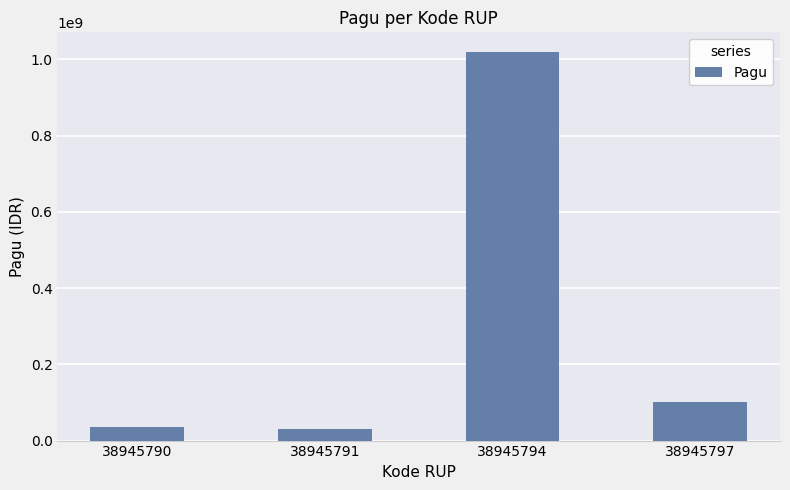

What is the minimum value shown in the chart?

30000000